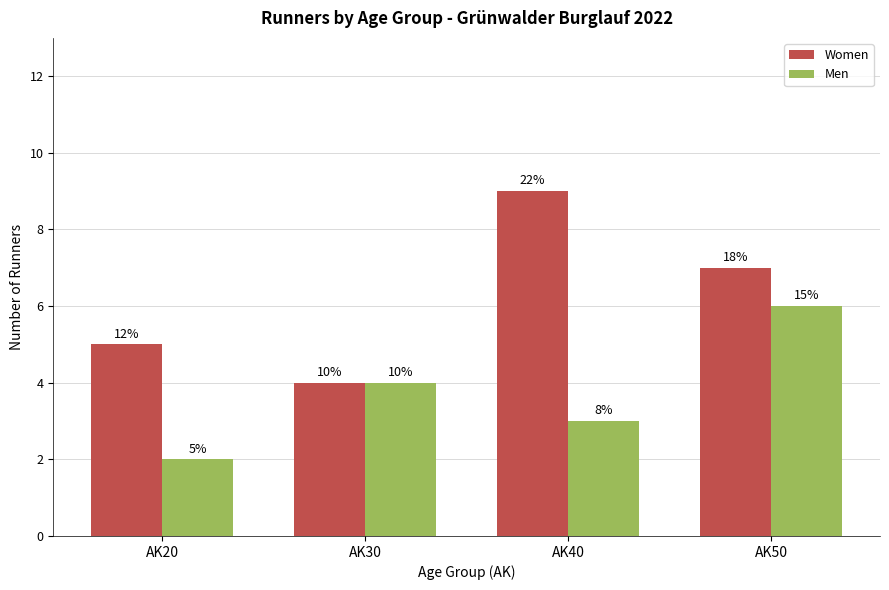

How many Women values are between 5 and 9?

3